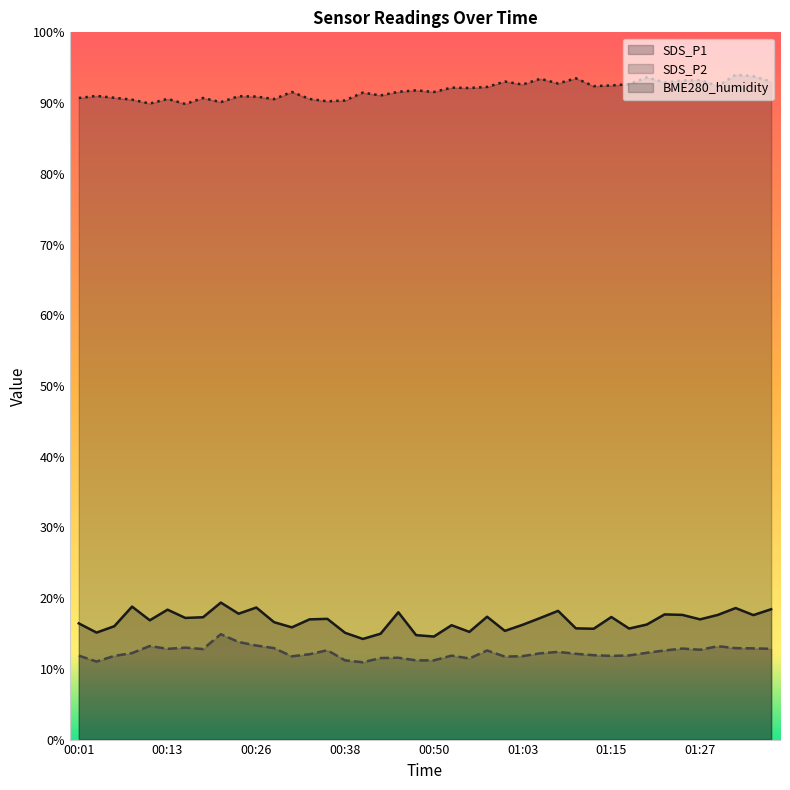

What is the total value across all series at 01:35?

124.3